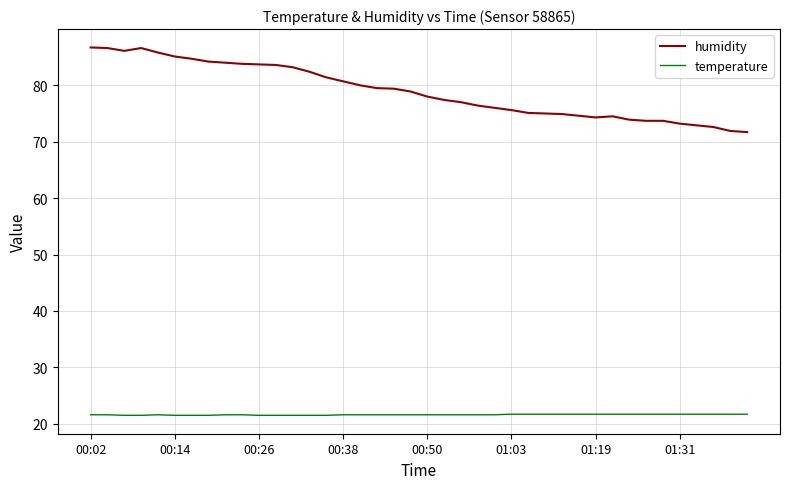

Which series has the widest spread of values?

humidity